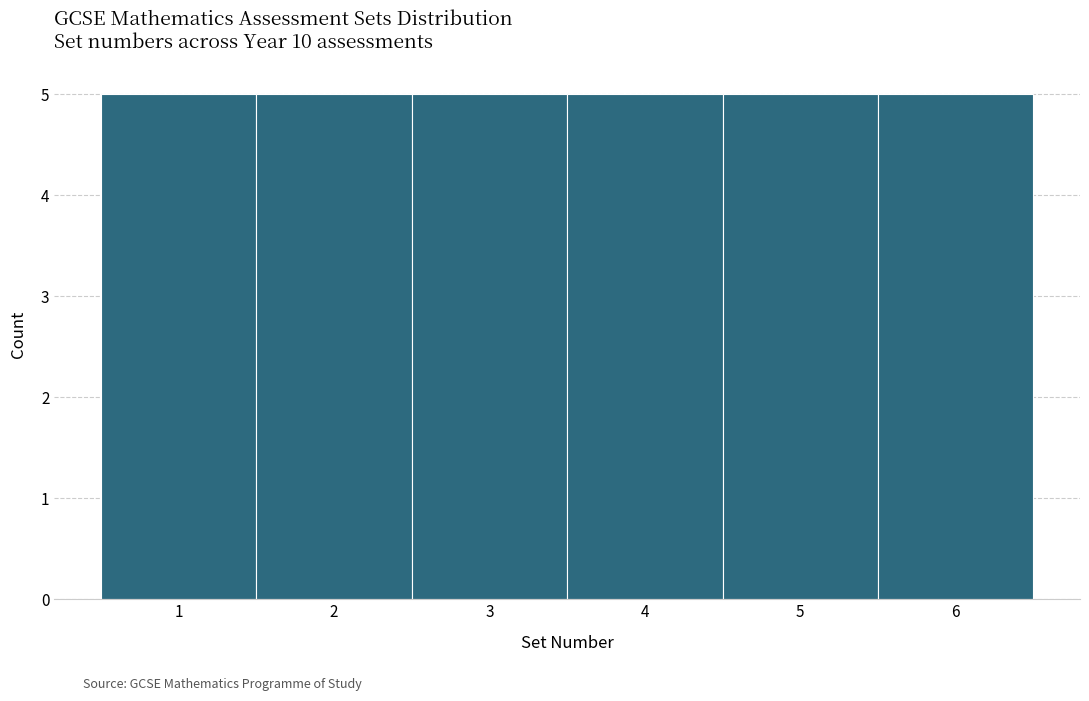

Reading left to right, transcribe this chart: for each bar, give the range it covers on the x-axis and its height. The values are not printed on the chart, so give them approximately, as read against the axis.

0.5 to 1.5: 5
1.5 to 2.5: 5
2.5 to 3.5: 5
3.5 to 4.5: 5
4.5 to 5.5: 5
5.5 to 6.5: 5